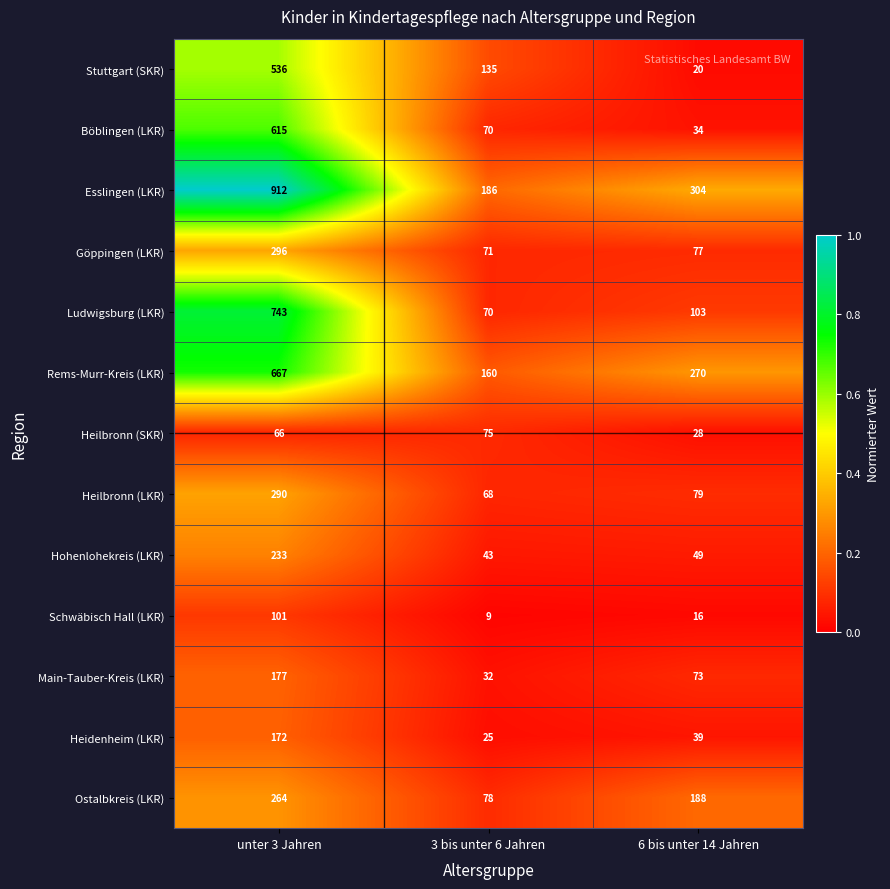

Rank the series by their maximum value, from lowest to highest.

Heilbronn (SKR), Schwäbisch Hall (LKR), Heidenheim (LKR), Main-Tauber-Kreis (LKR), Hohenlohekreis (LKR), Ostalbkreis (LKR), Heilbronn (LKR), Göppingen (LKR), Stuttgart (SKR), Böblingen (LKR), Rems-Murr-Kreis (LKR), Ludwigsburg (LKR), Esslingen (LKR)